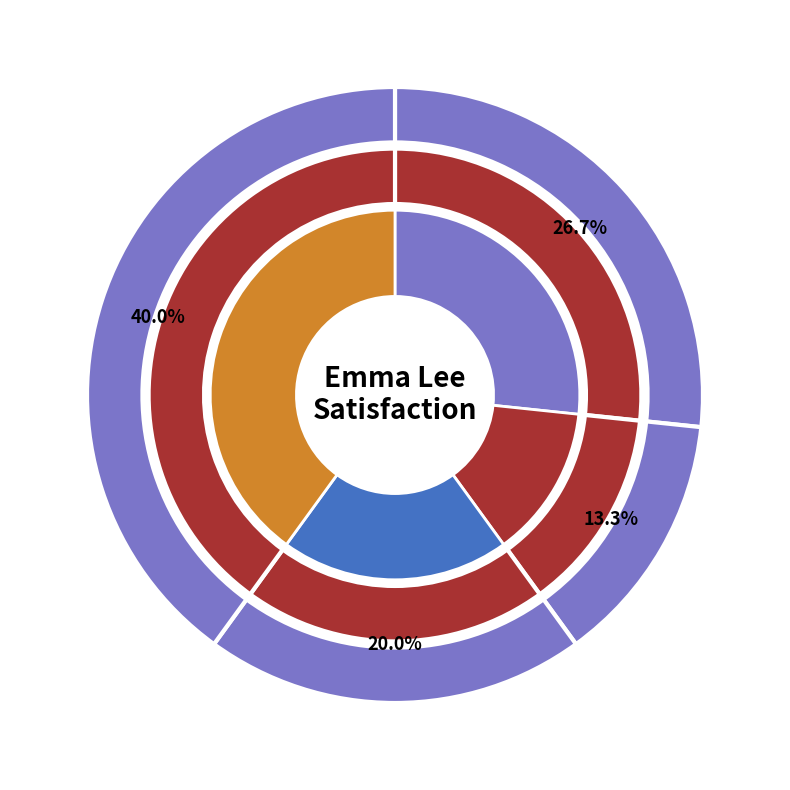

To the nearest percent, what portion does Auckland represent?

40%